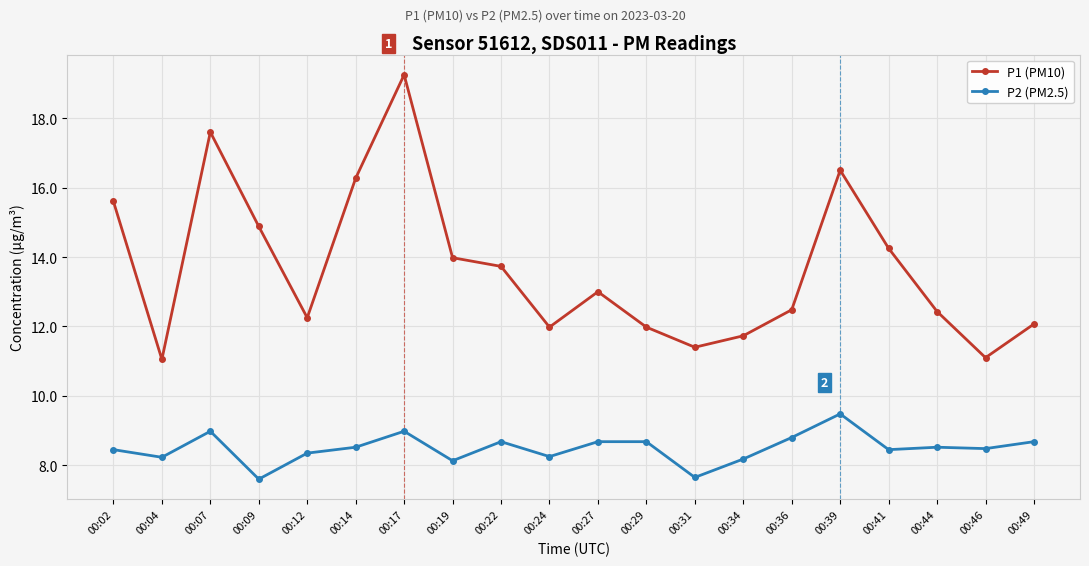

True or false: P2 (PM2.5) has a value of 8.2 at 00:04.

True